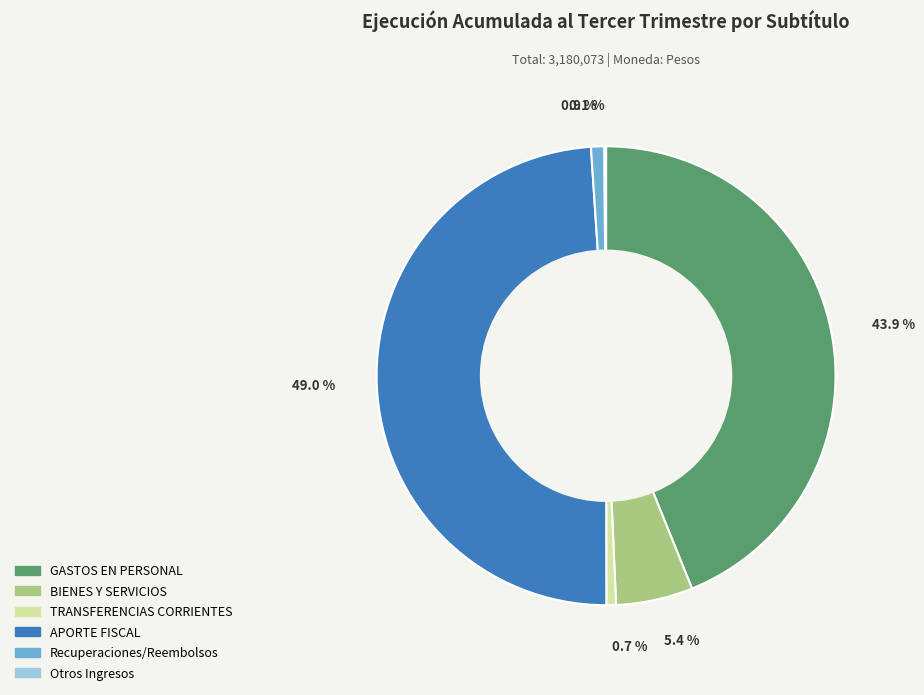

Is there a majority slice in this chart?

No